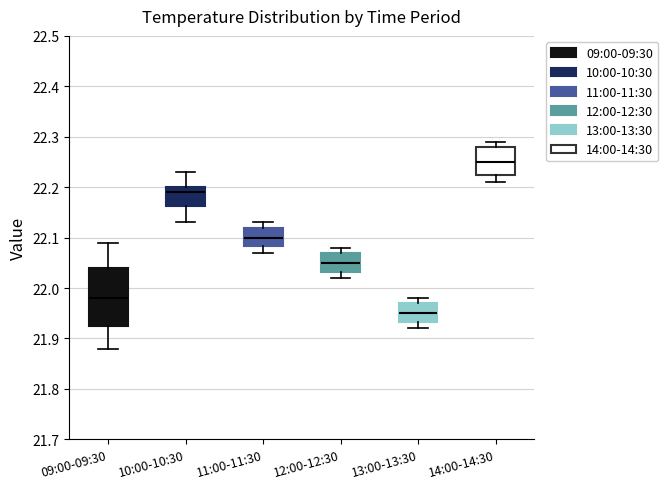

Reading left to right, transcribe this box plot: for each box, give where its median line is, the range the box spans, and where its two whiskers end, as read against the y-axis. The values are not printed on the chart, so give them approximately, as read against the axis.

09:00-09:30: median 21.98, box 21.93 to 22.04, whiskers 21.88 to 22.09
10:00-10:30: median 22.19, box 22.16 to 22.20, whiskers 22.13 to 22.23
11:00-11:30: median 22.10, box 22.08 to 22.12, whiskers 22.07 to 22.13
12:00-12:30: median 22.05, box 22.03 to 22.07, whiskers 22.02 to 22.08
13:00-13:30: median 21.95, box 21.93 to 21.97, whiskers 21.92 to 21.98
14:00-14:30: median 22.25, box 22.23 to 22.28, whiskers 22.21 to 22.29